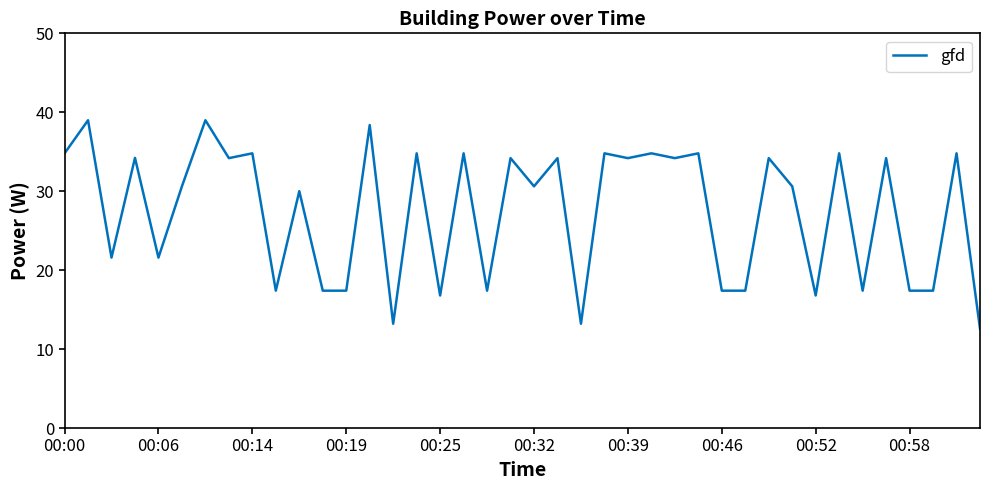

Does the chart have visible grid lines?

No